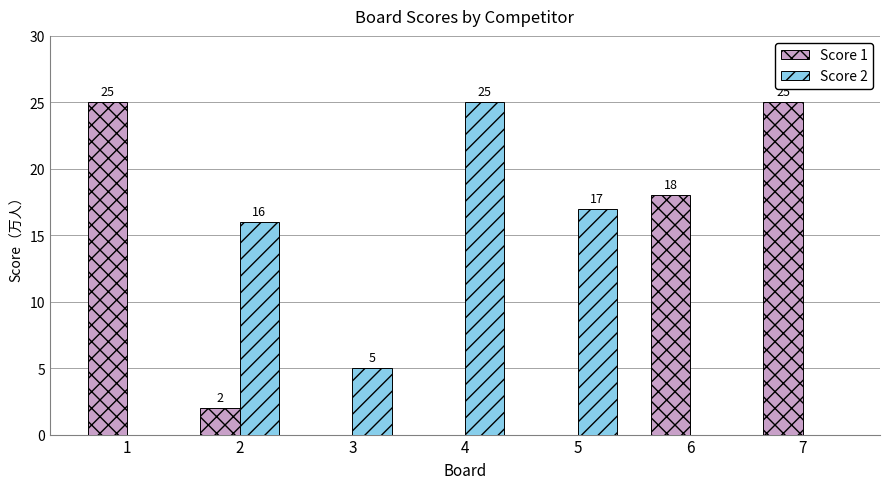

How many groups of bars are there?

7